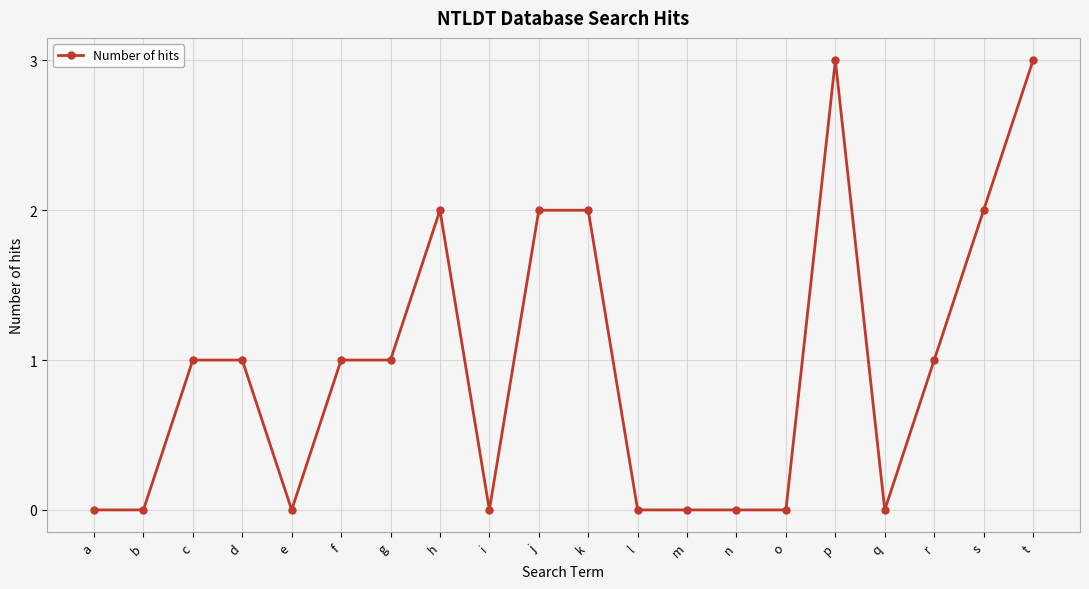

What is the sum of all values?

19